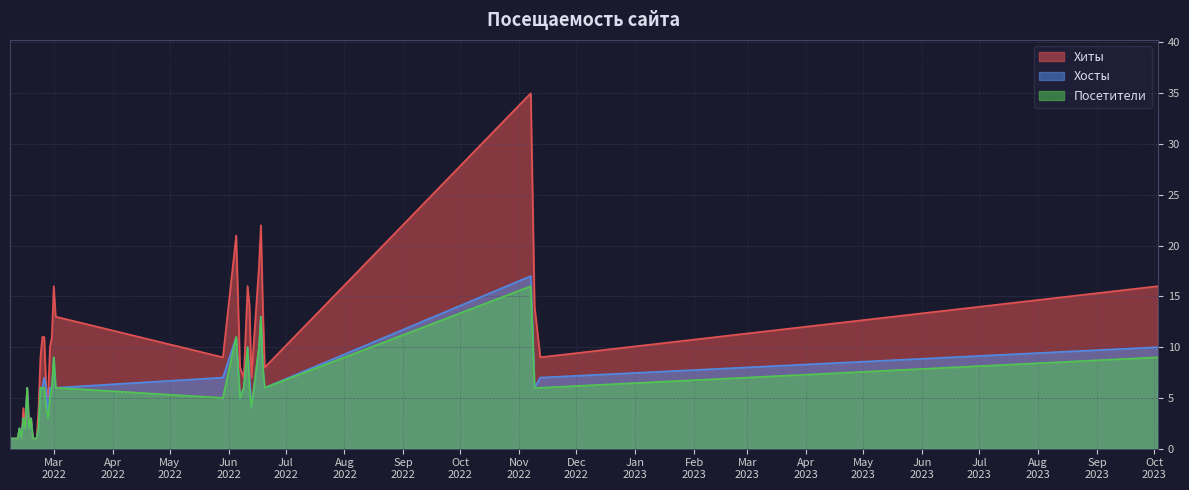

At which category is the sum across all series the highest?

2022-11-07